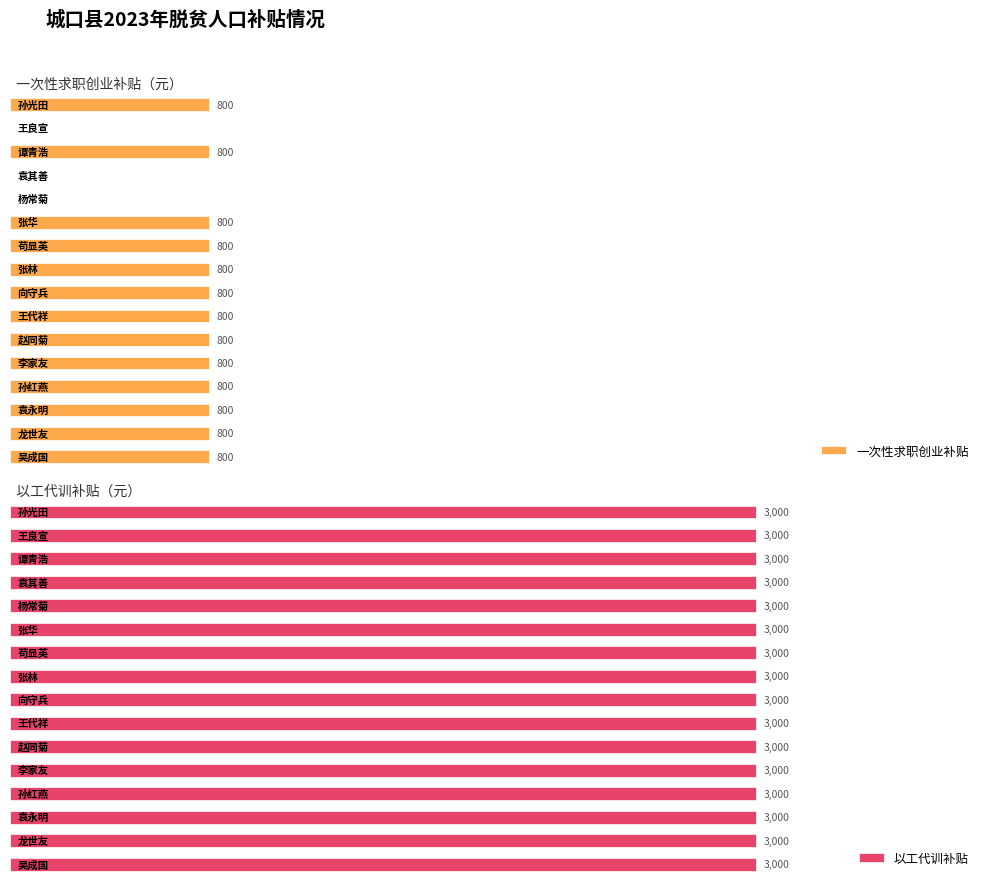

How many categories are shown in the chart?

16